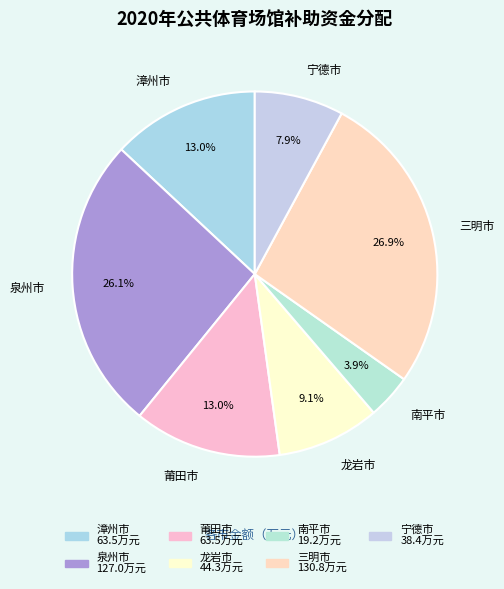

Count the number of slices in the pie.

7